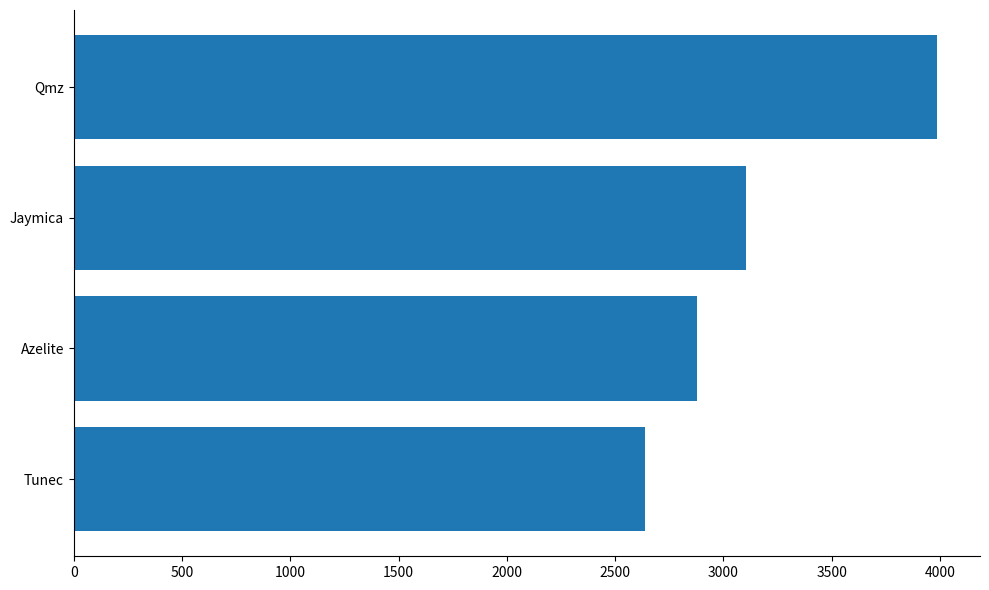

Count the number of data series in this chart.

1